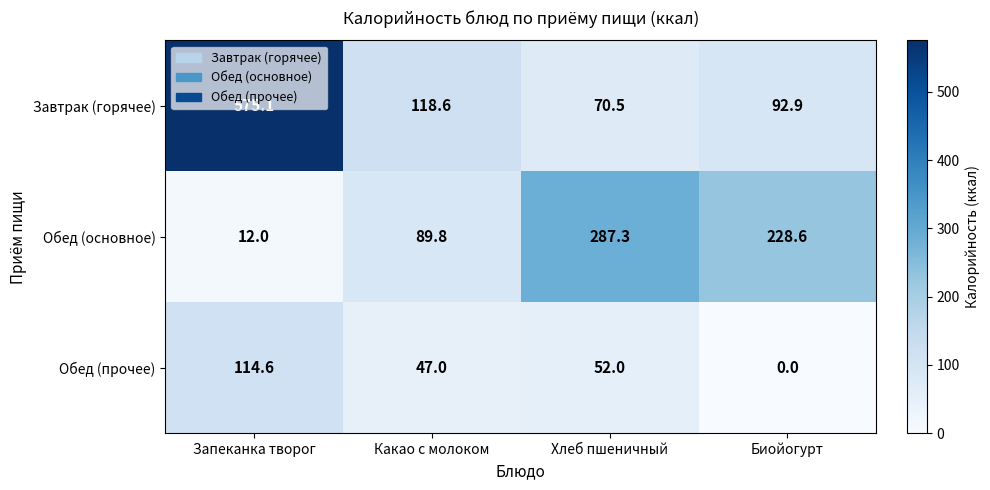

What is the difference between the maximum and minimum values in the Завтрак (горячее) series?

504.6